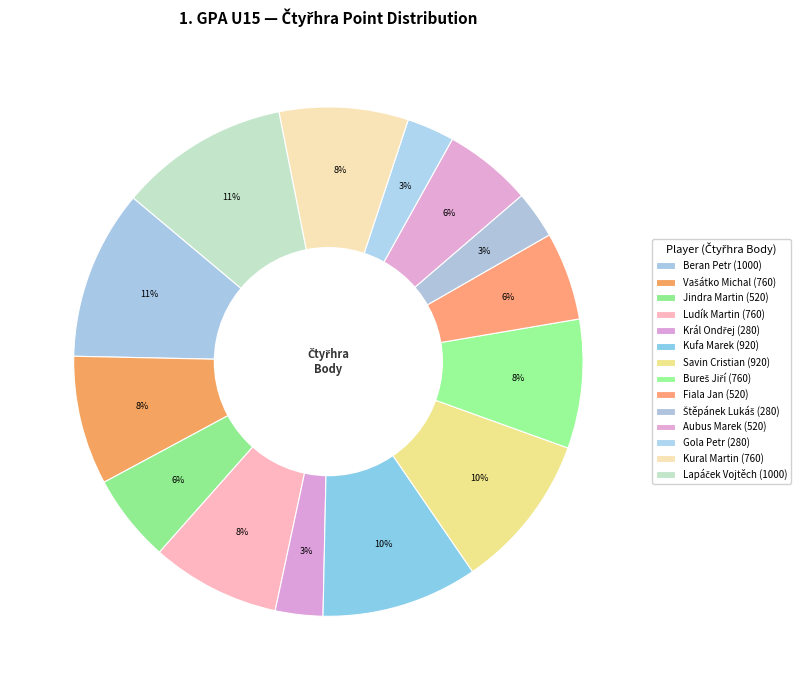

How many segments does this pie chart have?

14